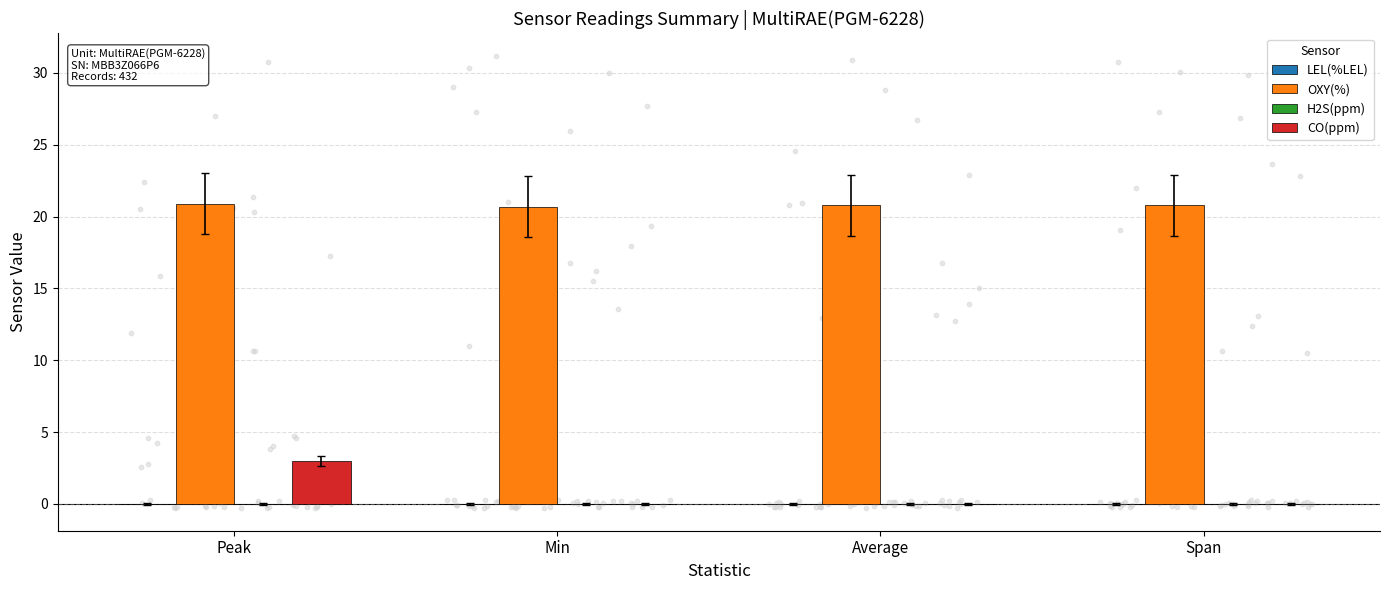

What are all the series names shown in the legend?

LEL(%LEL), OXY(%), H2S(ppm), CO(ppm)